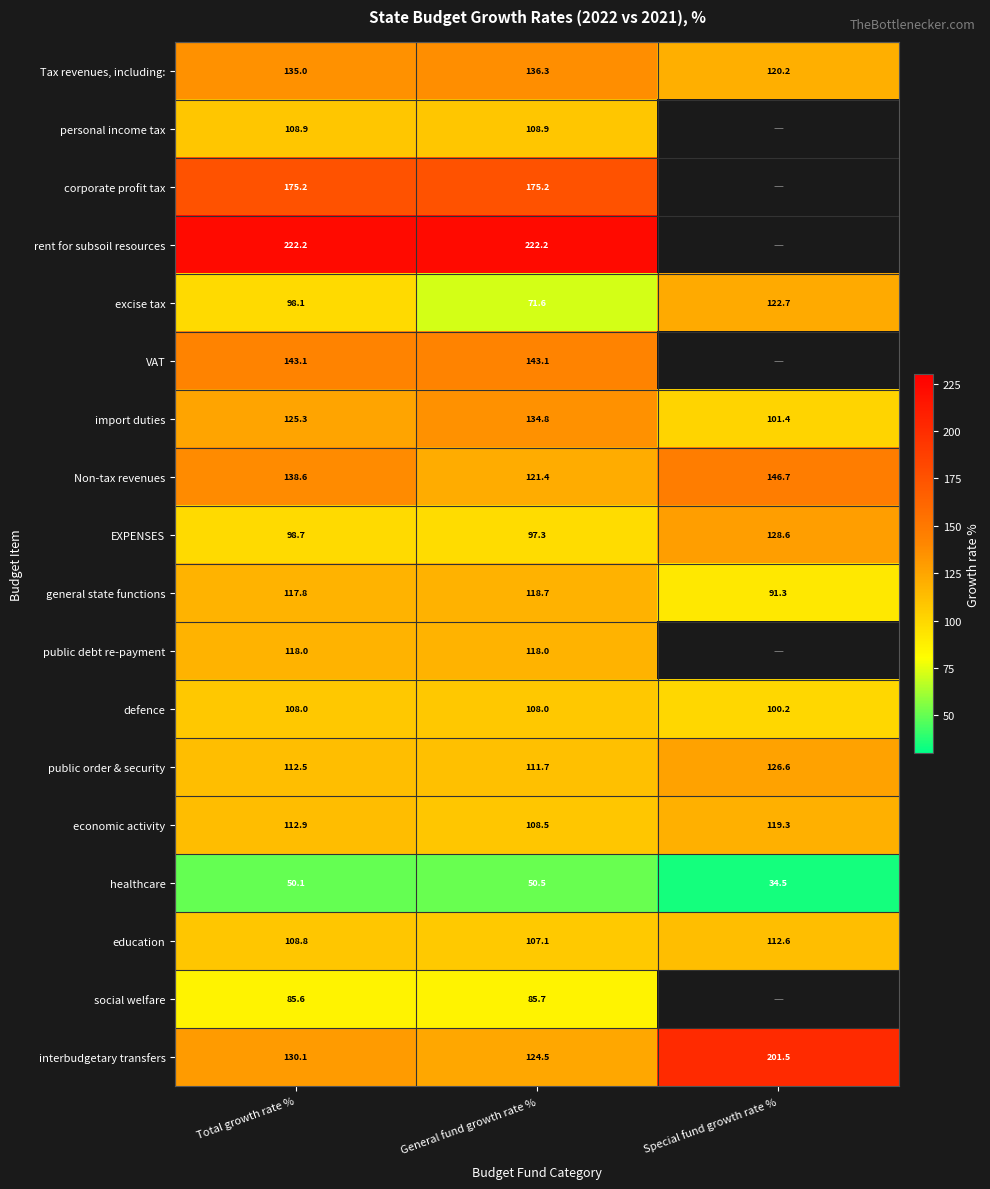

At General fund growth rate %, list the series in order from largest to smallest.

rent for subsoil resources, corporate profit tax, VAT, Tax revenues, including:, import duties, interbudgetary transfers, Non-tax revenues, general state functions, public debt re-payment, public order & security, personal income tax, economic activity, defence, education, EXPENSES, social welfare, excise tax, healthcare